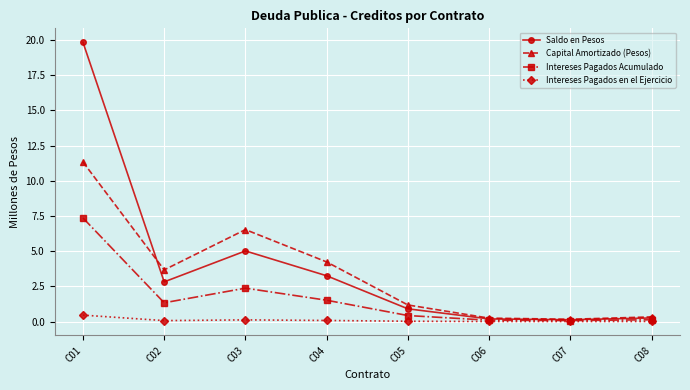

Is it true that Intereses Pagados Acumulado equals 2.1 at C01?

False